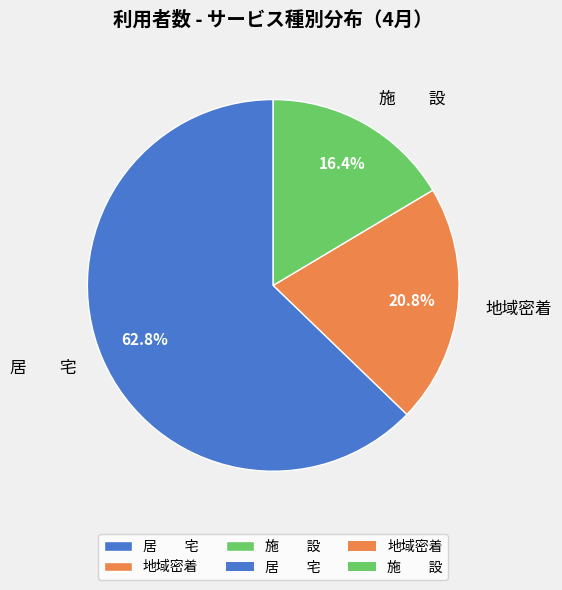

Is there any slice that represents more than half of the pie?

Yes